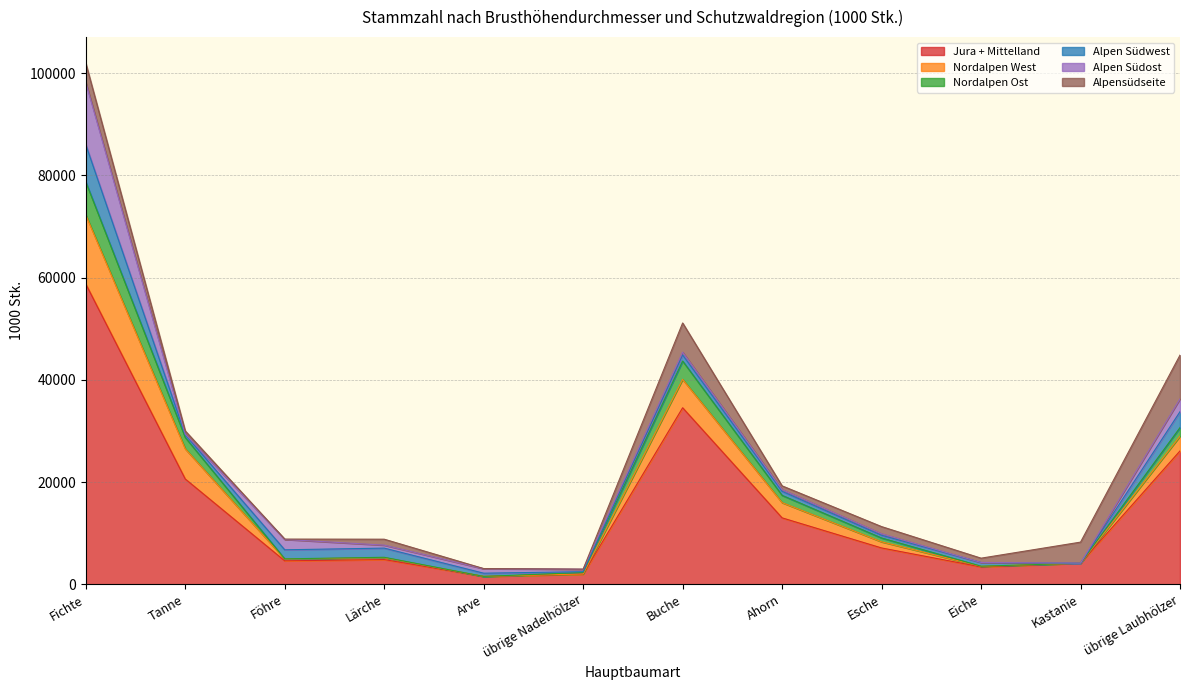

What value does the Alpen Südost series have at Esche, to the nearest 10?

290